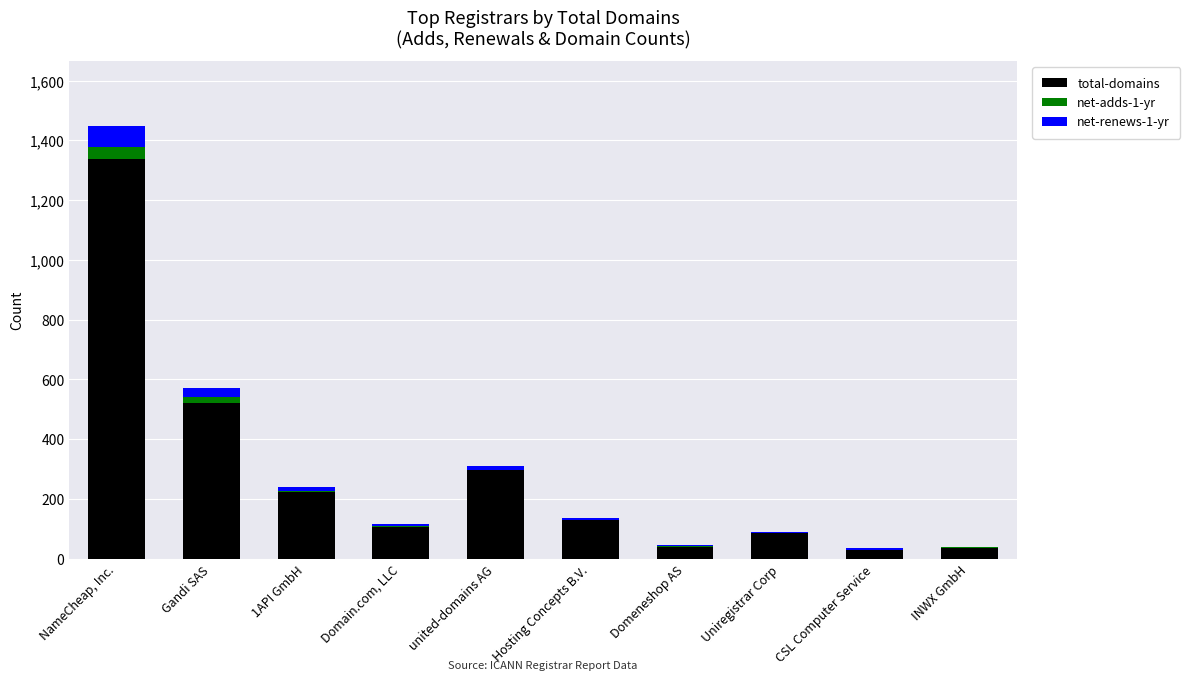

What is the total value across all series at Domain.com, LLC?

114